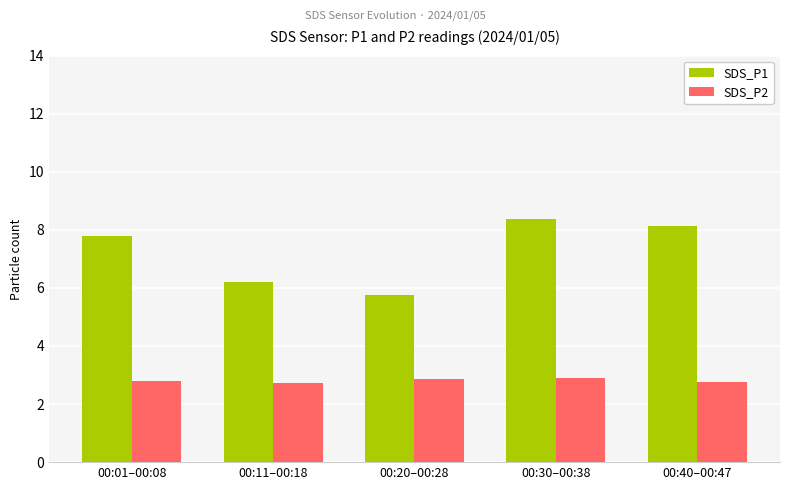

What is the value of the SDS_P1 bar at the 1st from the left?

7.8